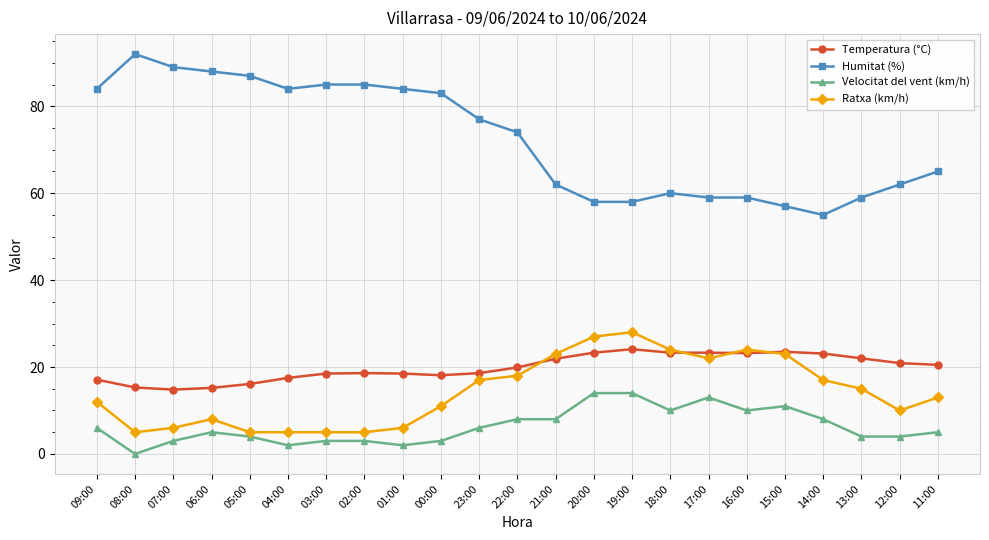

True or false: Humitat (%) and Temperatura (°C) intersect in this chart.

False